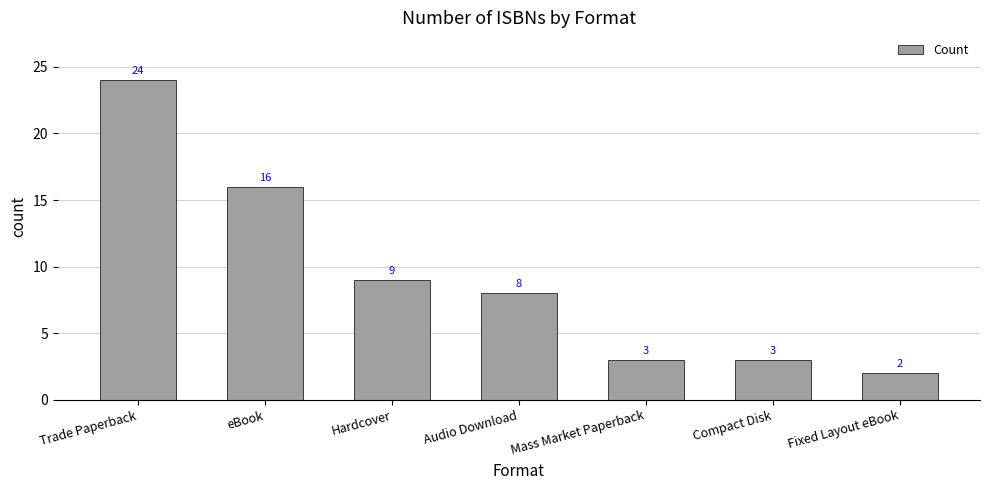

How many data points does each series have?

7